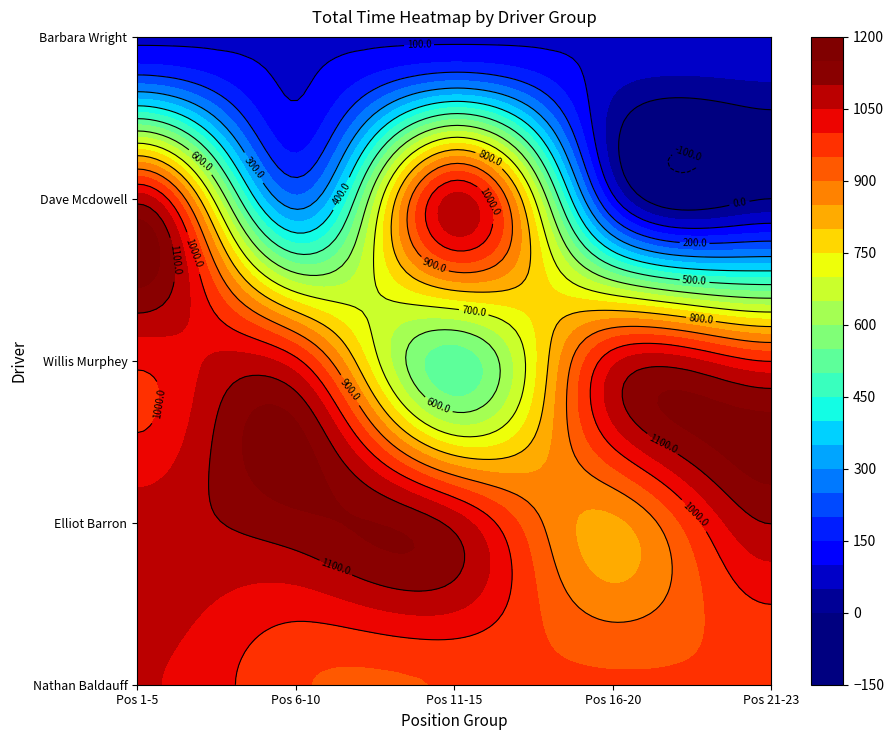

The Dave Mcdowell series shows 1079.0 at 93.471. True or false?

True